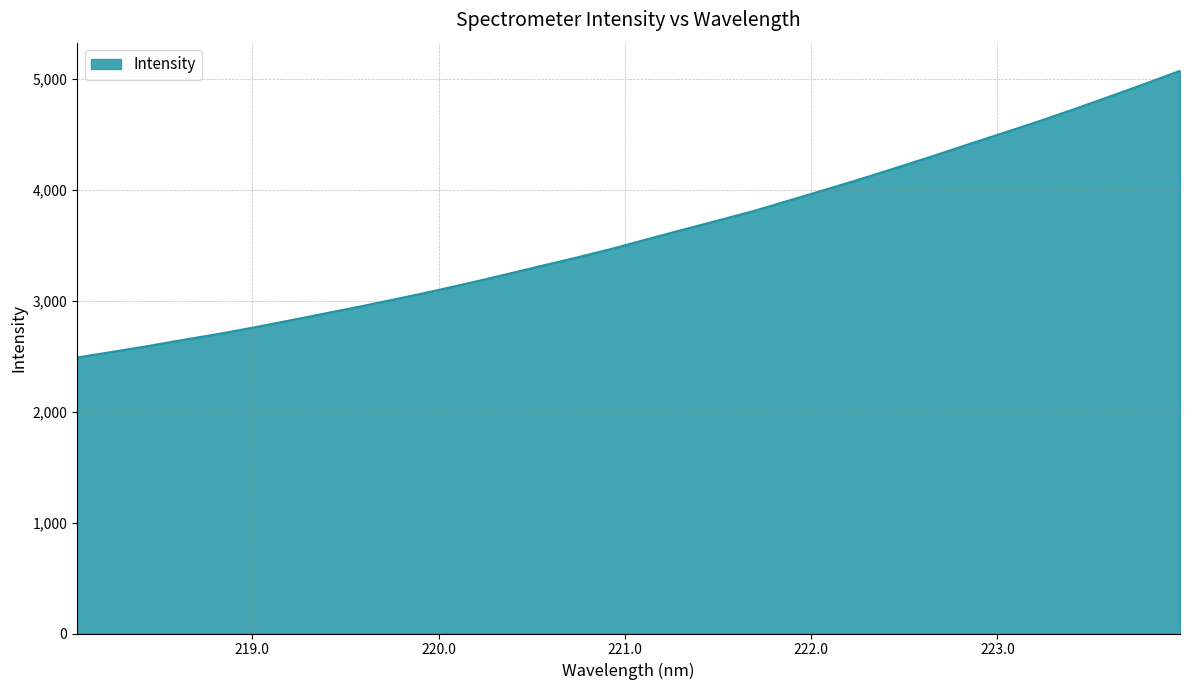

How many values exceed 3551?

16